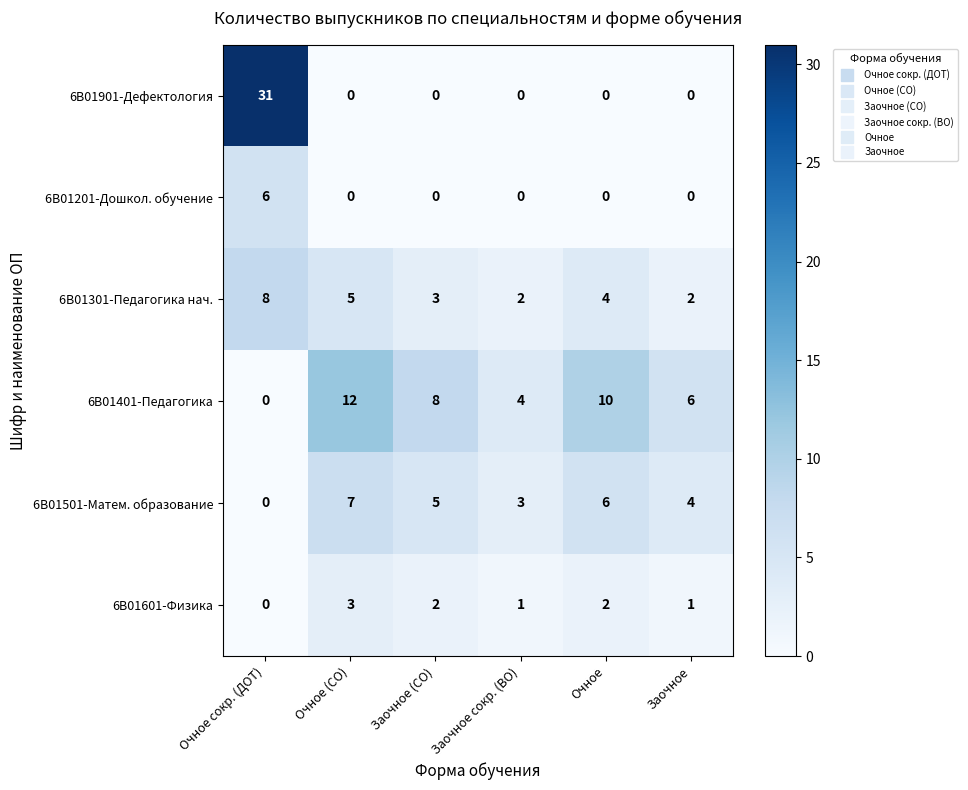

List the series in order of their peak value, lowest first.

6B01601-Физика, 6B01201-Дошкол. обучение, 6B01501-Матем. образование, 6B01301-Педагогика нач., 6B01401-Педагогика, 6B01901-Дефектология